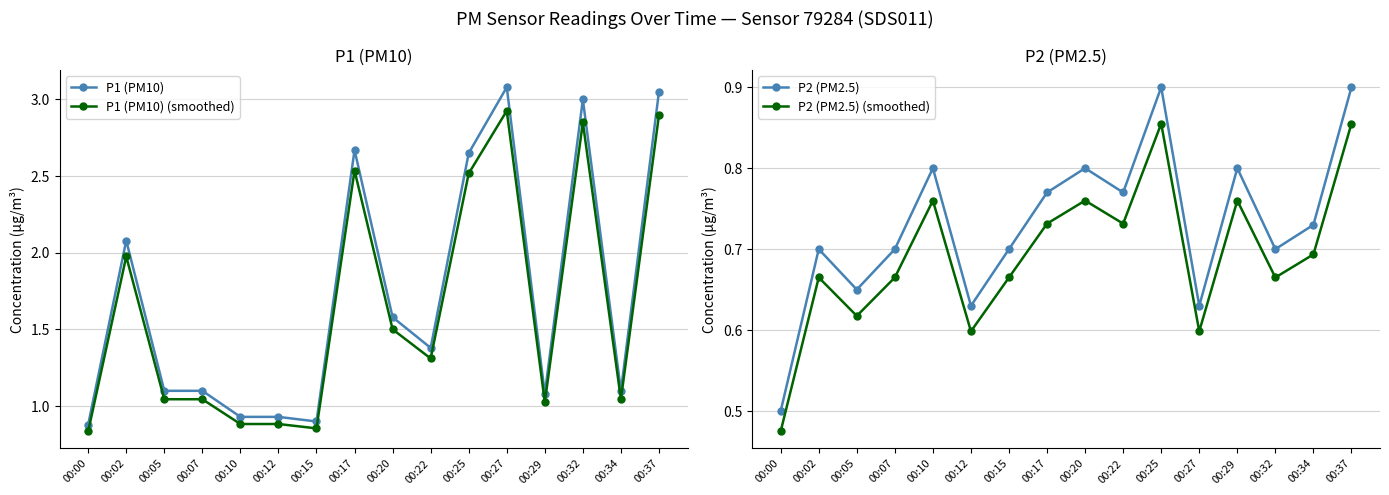

At which category is the sum across all series the highest?

00:37